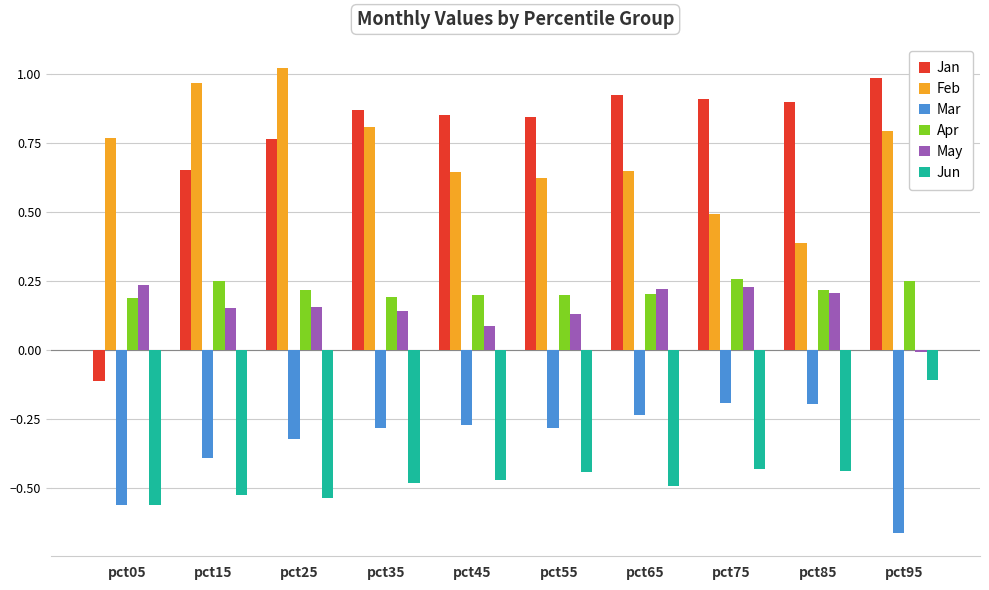

Which label corresponds to the smallest value in the chart?

pct95